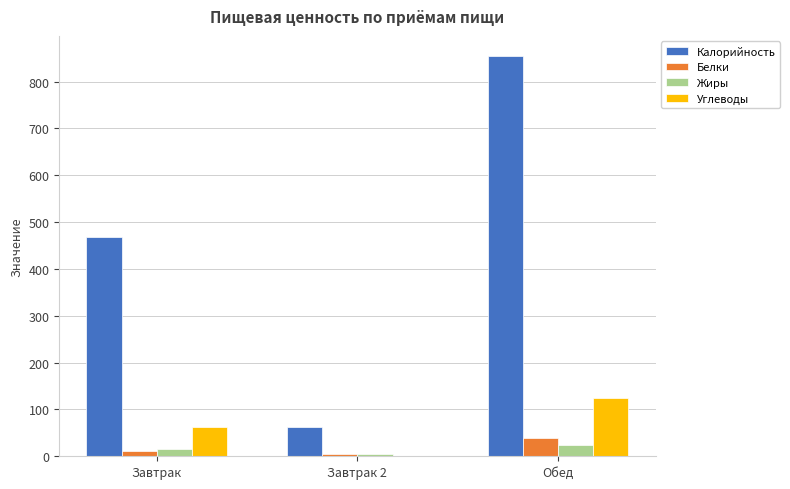

Between Завтрак and Завтрак 2, which series saw the biggest shift?

Калорийность